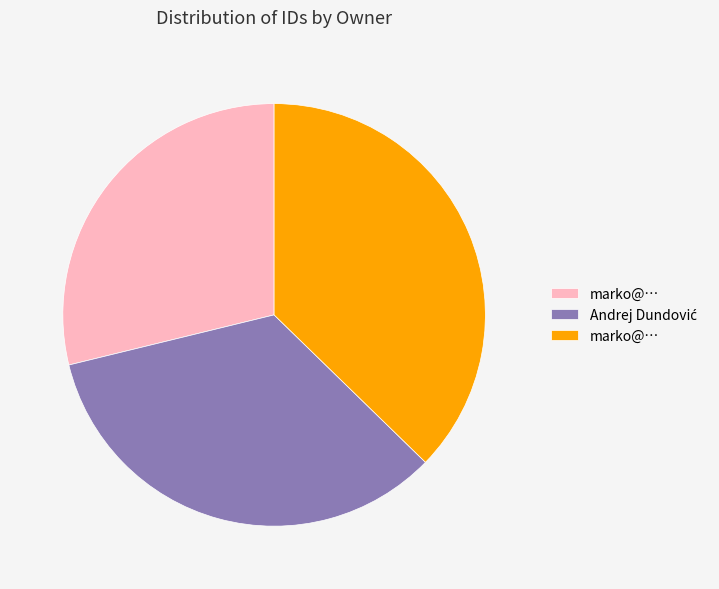

Does any single category account for the majority?

No